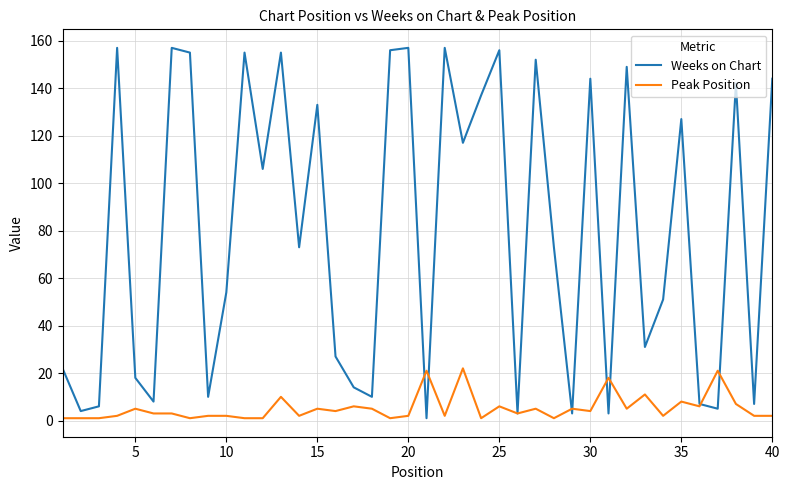

How many categories are shown in the chart?

40